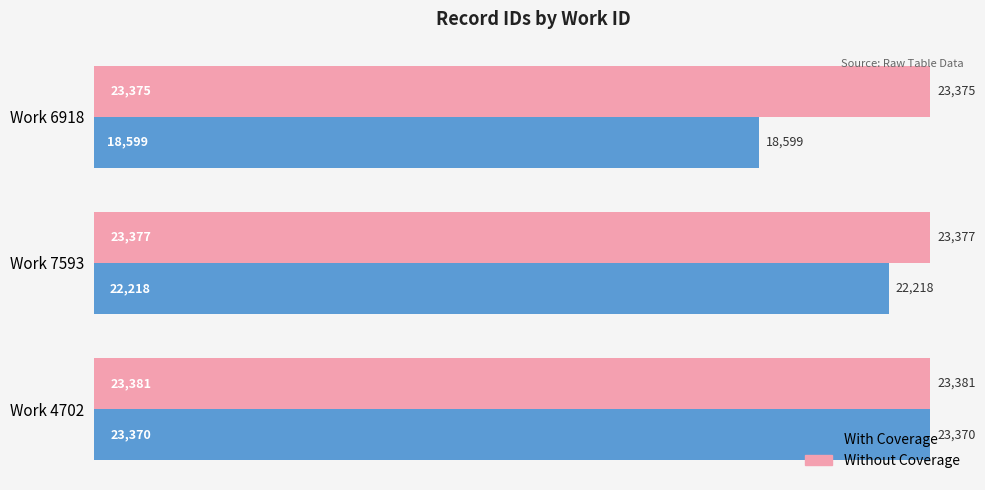

At which label does With Coverage reach its peak?

Work 4702